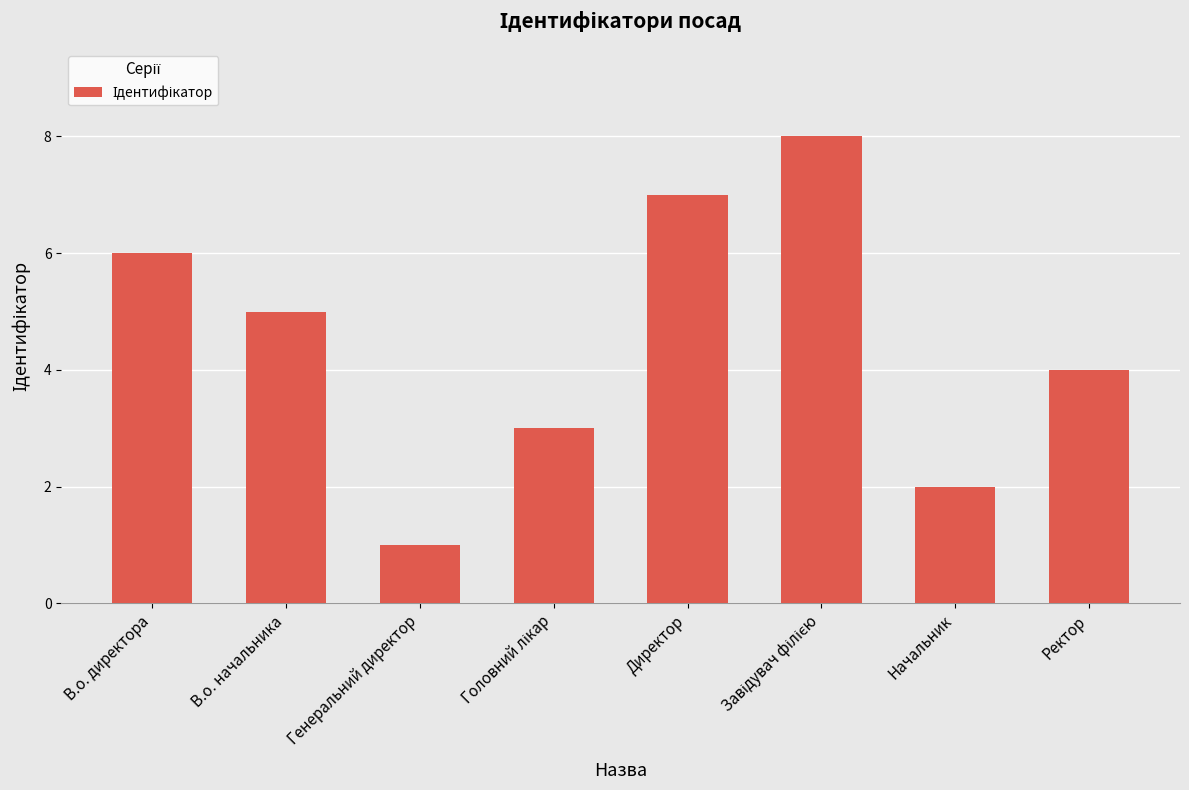

Between В.о. начальника and Начальник, which is larger?

В.о. начальника